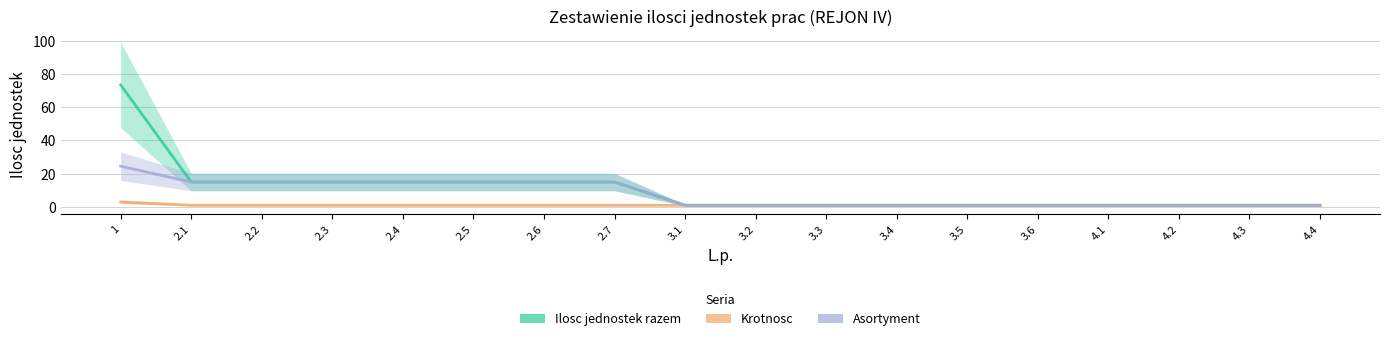

Where is Krotnosc nearest to the value 2?

1